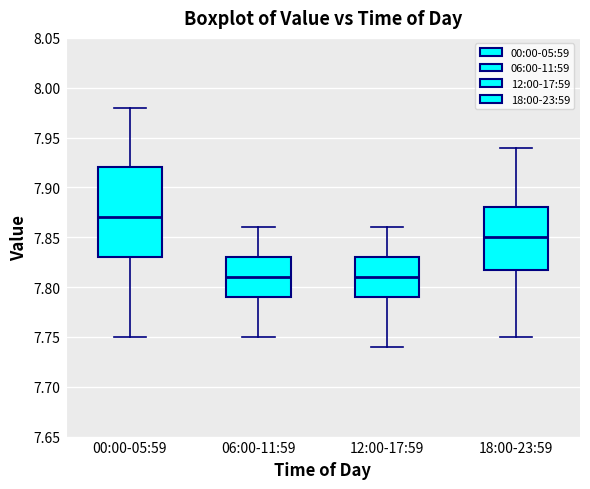

Where does the lower whisker of the box for 00:00-05:59 end on the y-axis? The values are not printed on the chart, so give them approximately, as read against the axis.

7.75